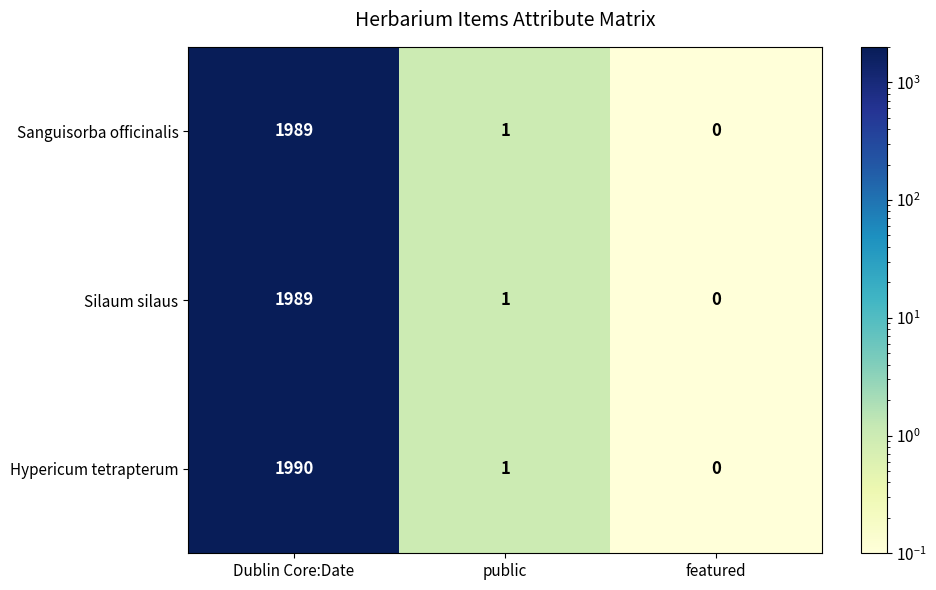

Reading left to right, extract all data points from this chart.

Sanguisorba officinalis: Dublin Core:Date=1989	public=1	featured=0
Silaum silaus: Dublin Core:Date=1989	public=1	featured=0
Hypericum tetrapterum: Dublin Core:Date=1990	public=1	featured=0